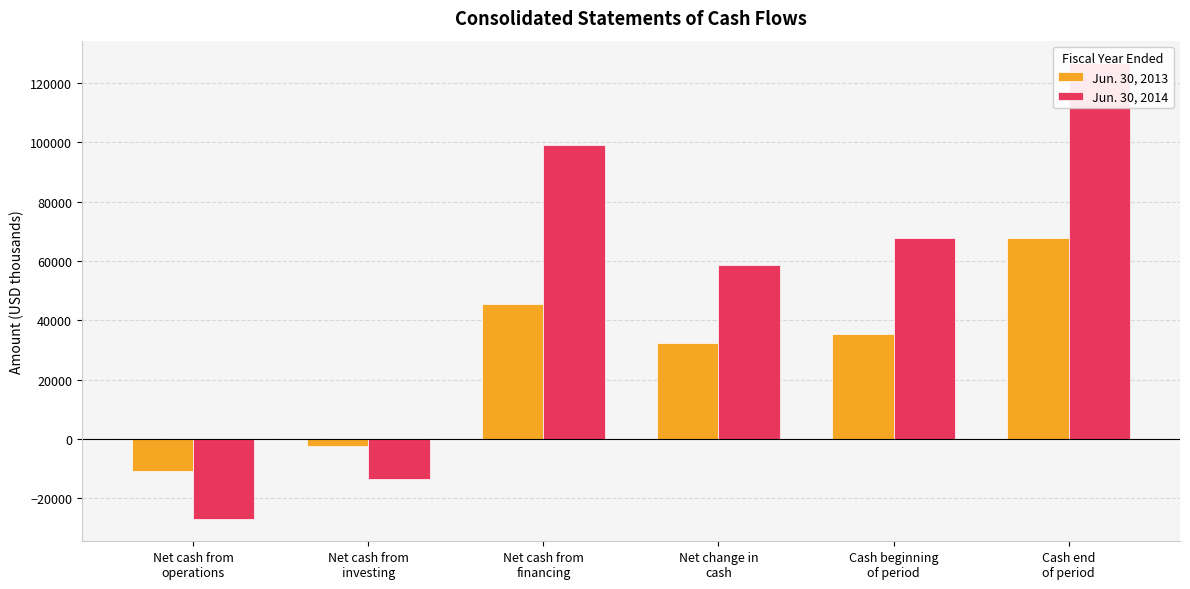

At how many categories does at least one series exceed 50005?

4